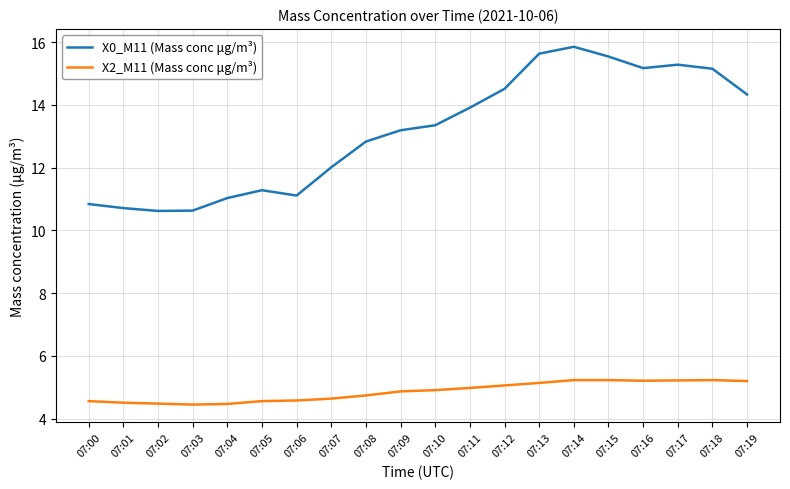

What is the sum of all X2_M11 (Mass conc μg/m³) values?

97.3